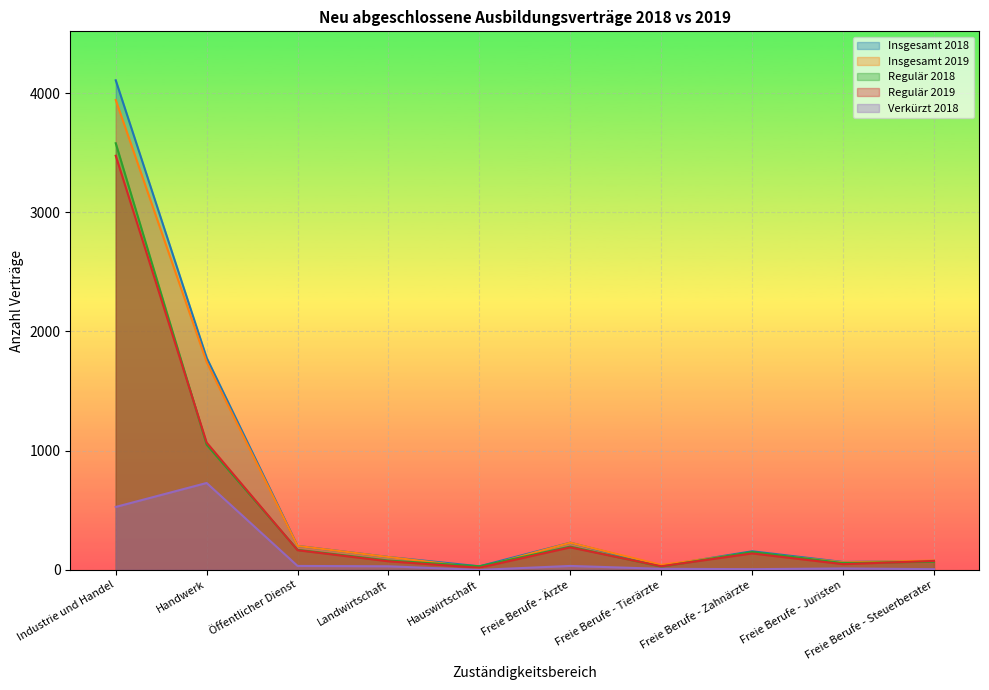

What are all the series names shown in the legend?

Insgesamt 2018, Insgesamt 2019, Regulär 2018, Regulär 2019, Verkürzt 2018